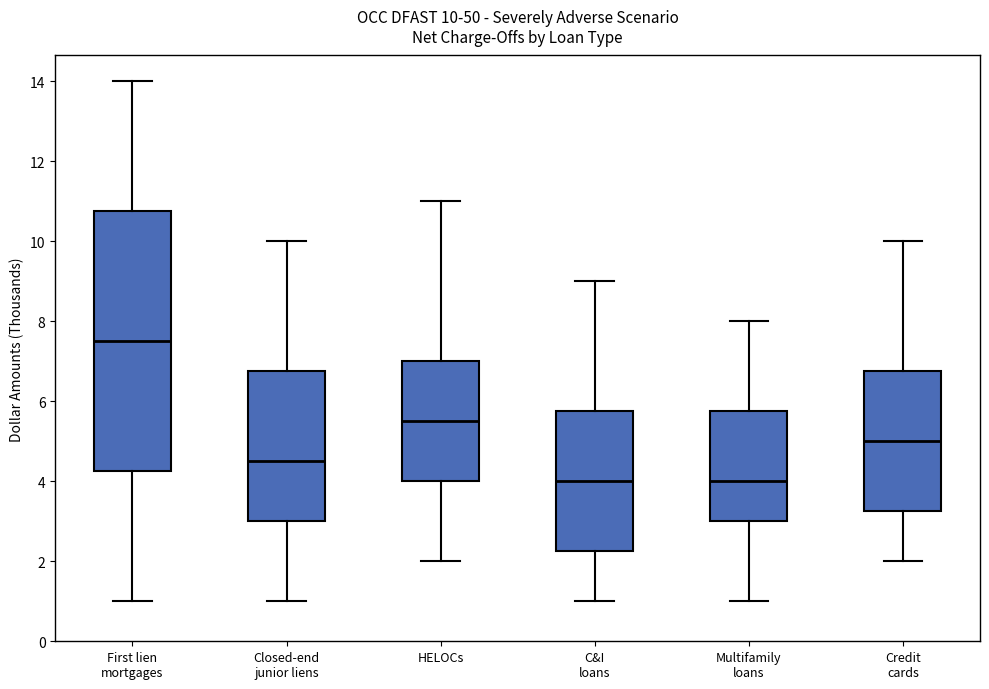

Which box is the tallest, from its lower edge to its upper edge?

First lien mortgages